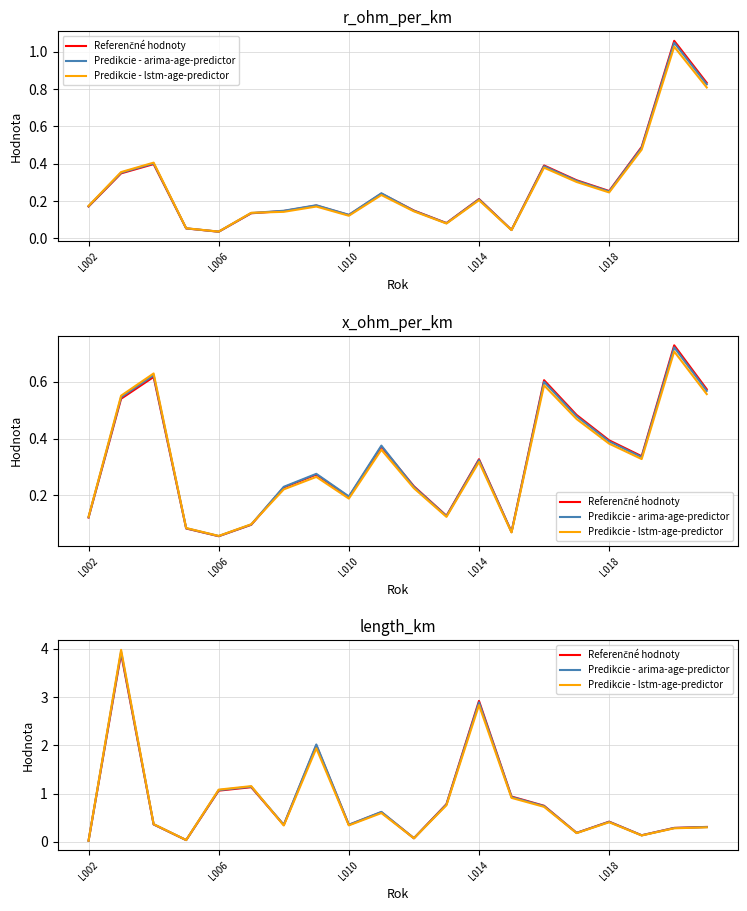

Does the chart have visible grid lines?

Yes